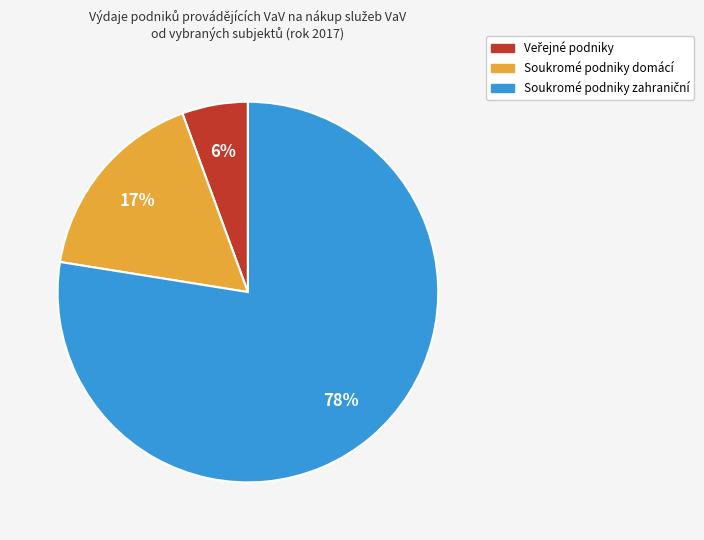

What percentage is the Soukromé podniky domácí slice, to the nearest percent?

17%